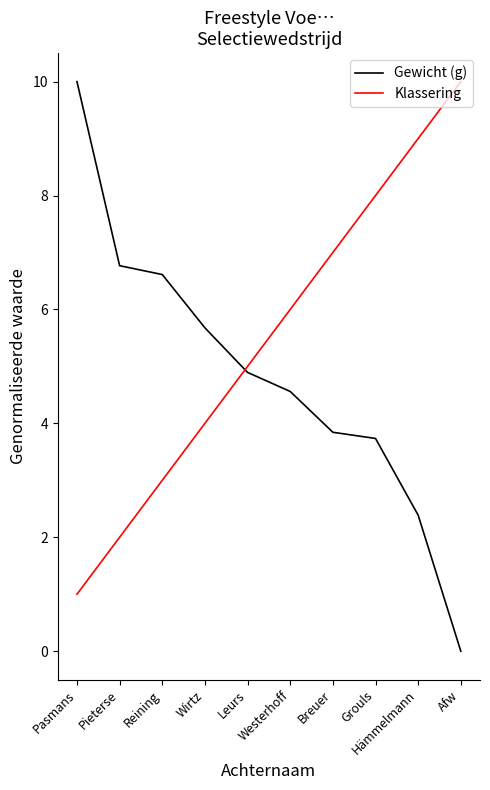

Which series has the largest total across all categories?

Klassering